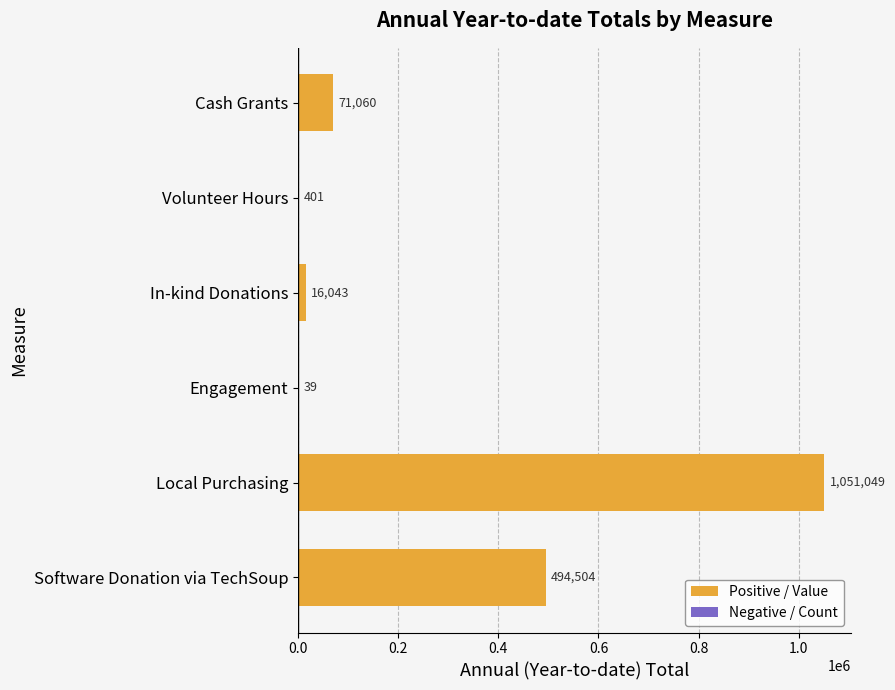

Which label corresponds to the largest value in the chart?

Local Purchasing